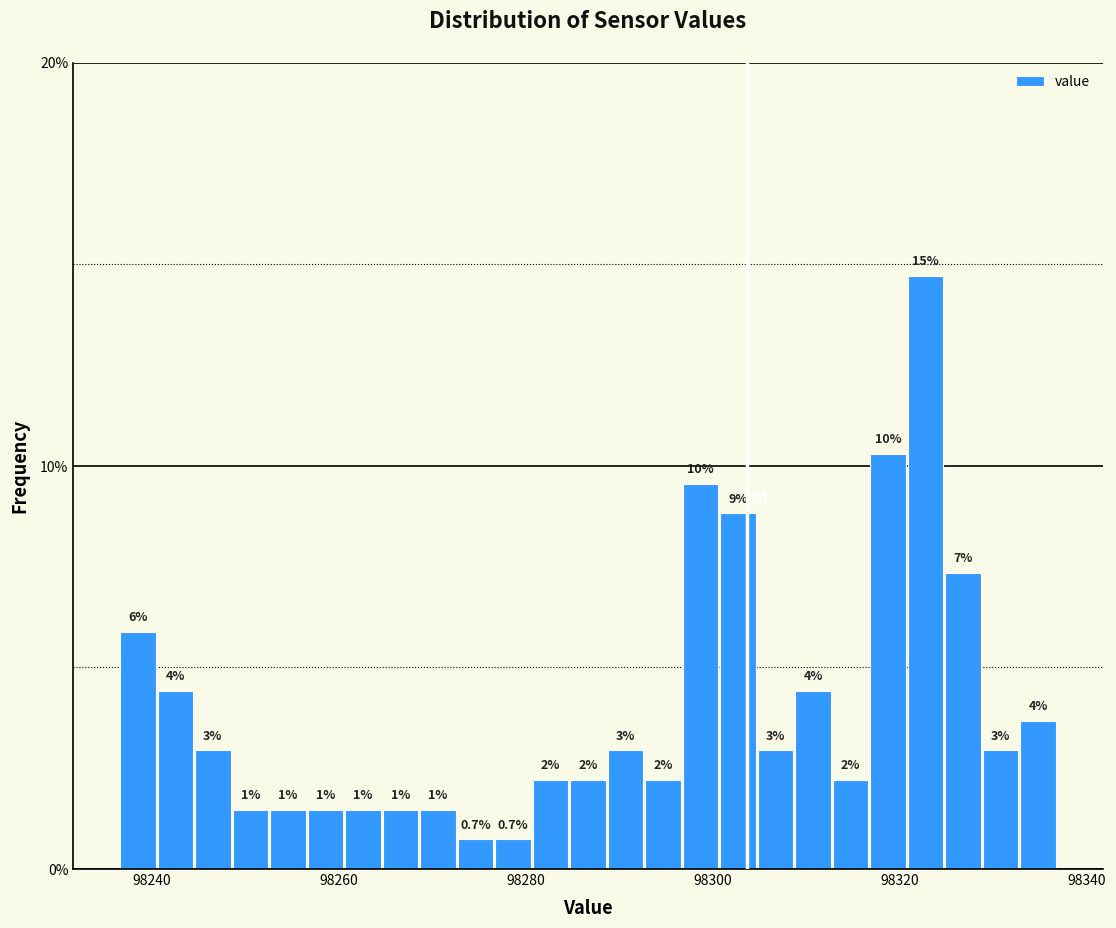

Read against the x-axis, roughly where is the centre of the tallest bar?

98322